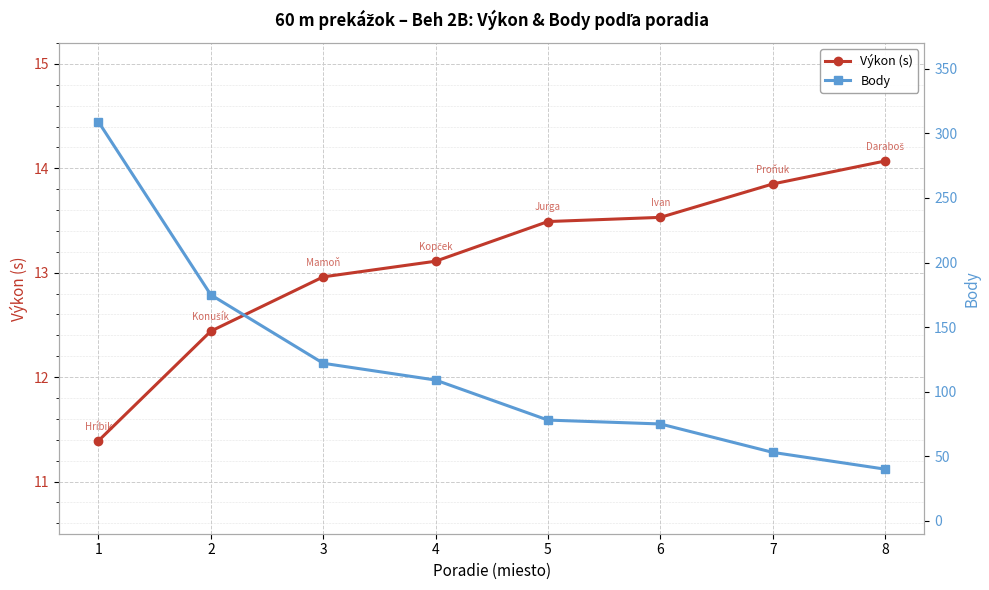

Where does the Body series first go above 109?

1